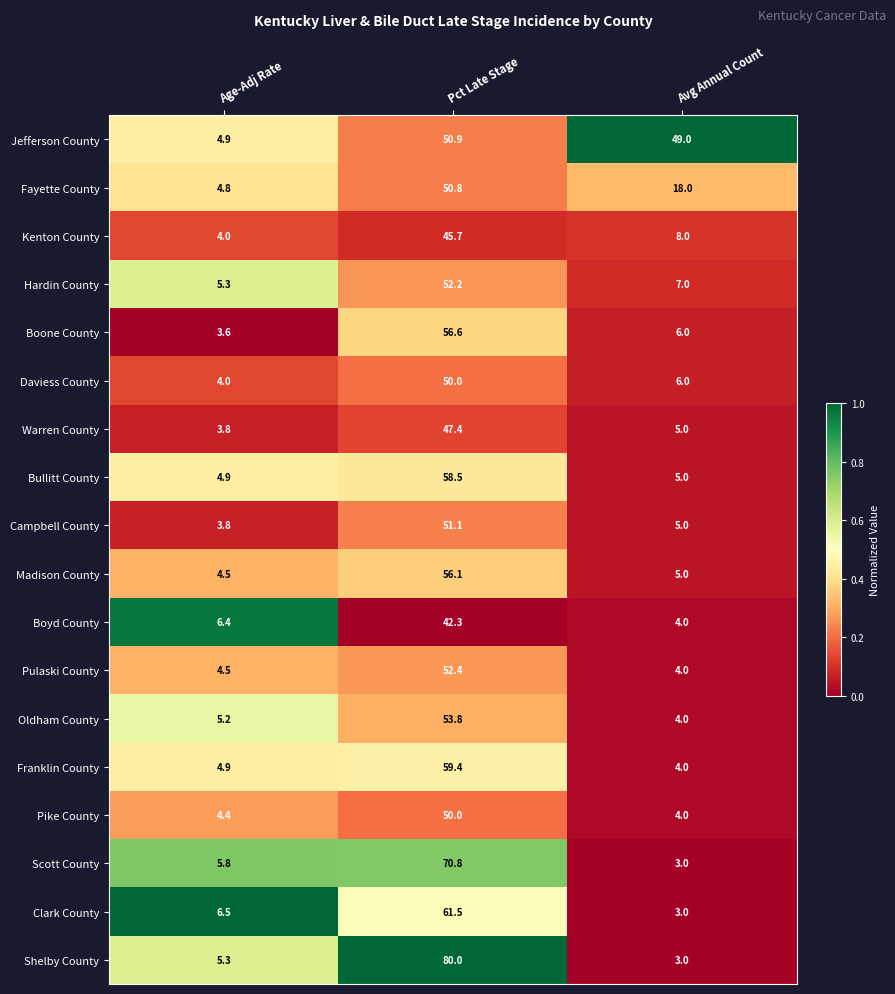

What is the difference between the Bullitt County values at Avg Annual Count and Pct Late Stage?

53.5